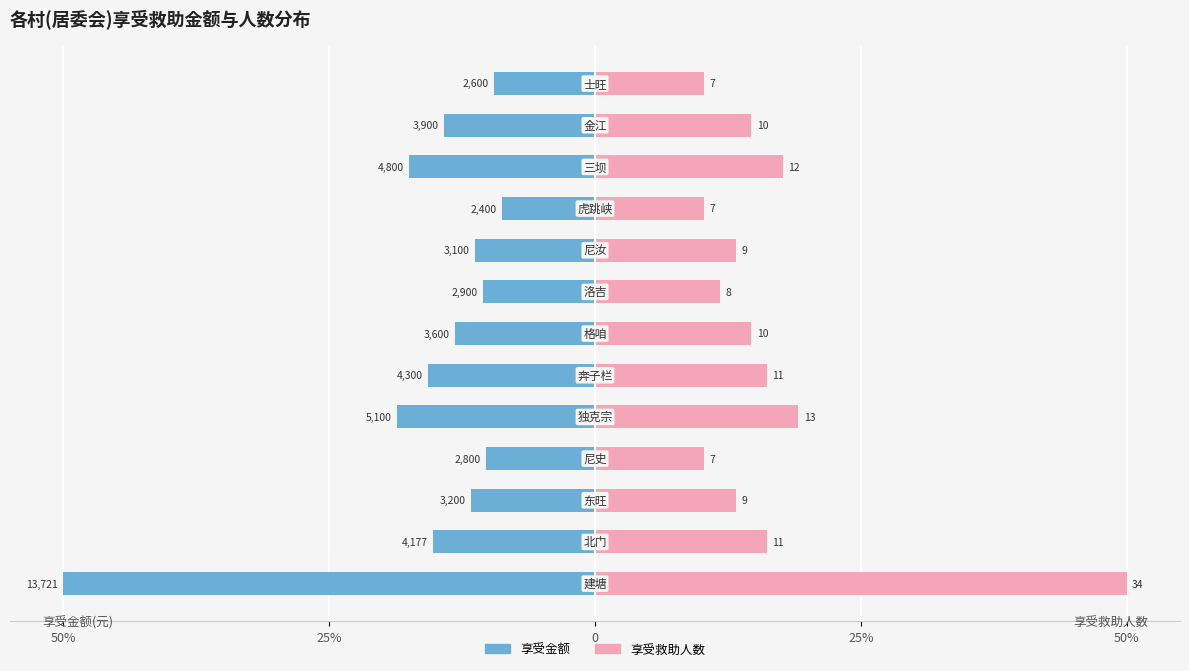

Does the chart contain stacked bars?

No